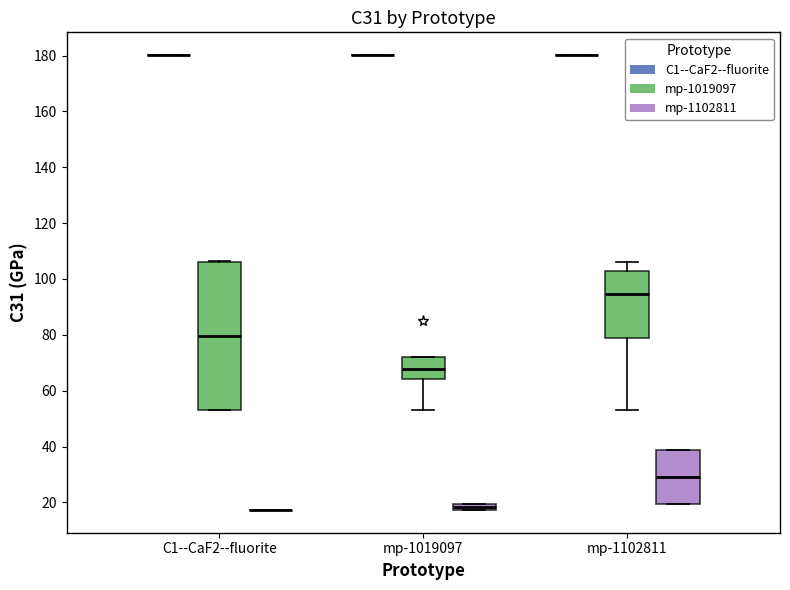

Where is the lower edge of the box for mp-1019097 (mp-1102811) on the y-axis? The values are not printed on the chart, so give them approximately, as read against the axis.

18